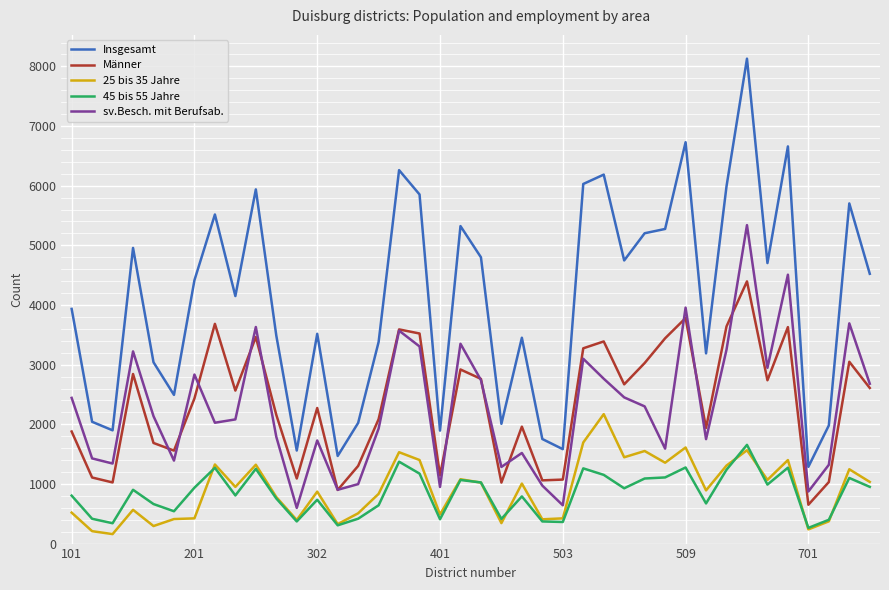

At how many categories does at least one series exceed 6837?

1